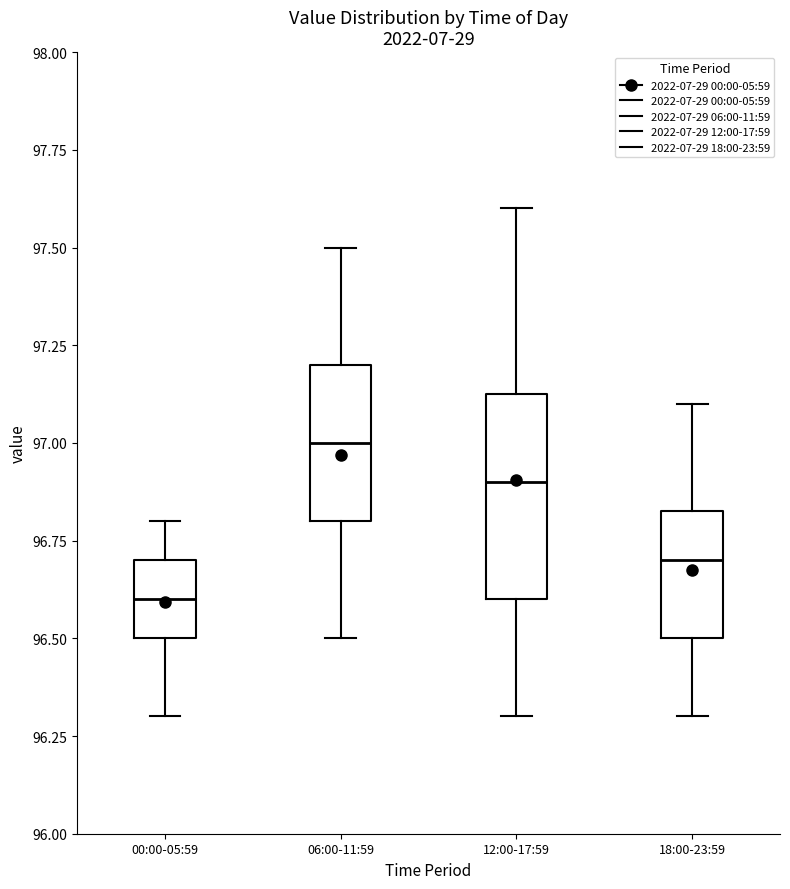

Reading left to right, transcribe this box plot: for each box, give where its median line is, the range the box spans, and where its two whiskers end, as read against the y-axis. The values are not printed on the chart, so give them approximately, as read against the axis.

00:00-05:59: median 96.60, box 96.50 to 96.70, whiskers 96.30 to 96.80
06:00-11:59: median 97.00, box 96.80 to 97.20, whiskers 96.50 to 97.50
12:00-17:59: median 96.90, box 96.60 to 97.15, whiskers 96.30 to 97.60
18:00-23:59: median 96.70, box 96.50 to 96.85, whiskers 96.30 to 97.10